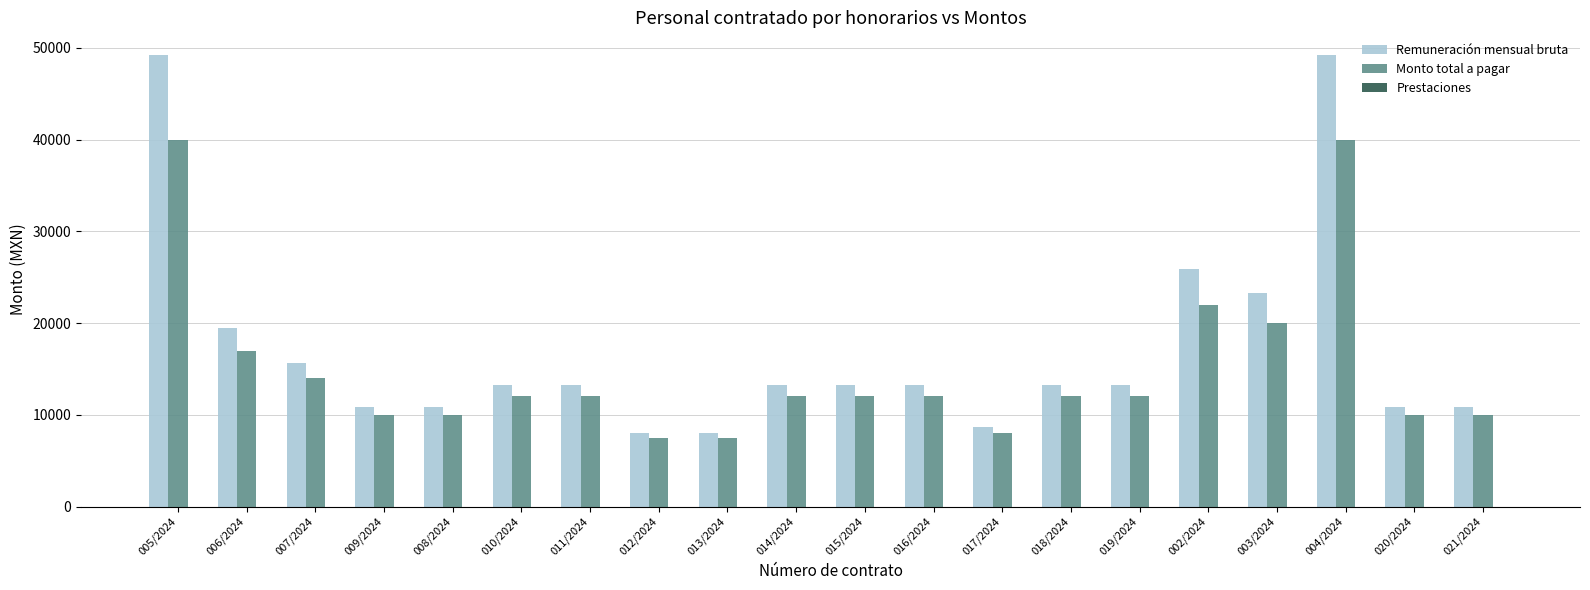

Which series has the largest range (max minus min)?

Remuneración mensual bruta